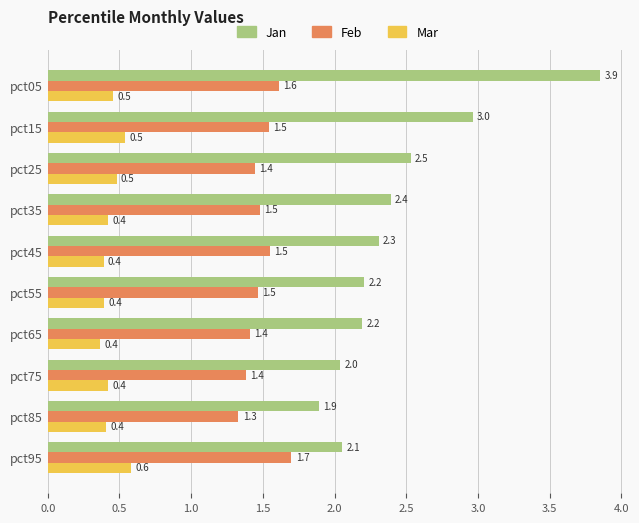

Which series has the widest spread of values?

Jan